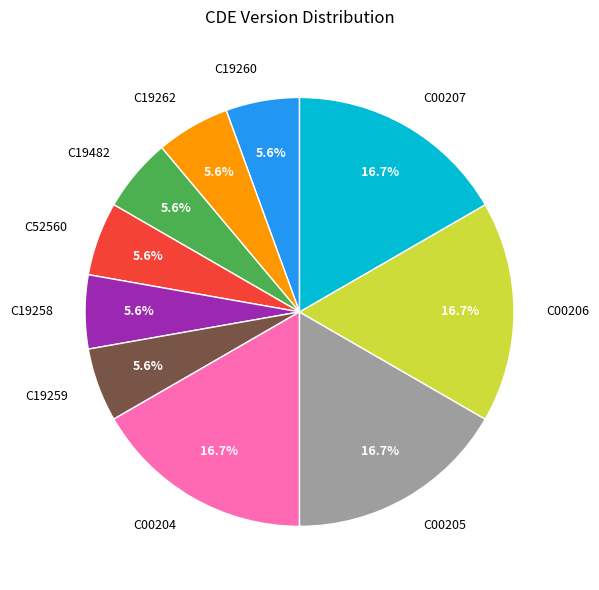

What portion of the pie excludes C19258?

94.4%